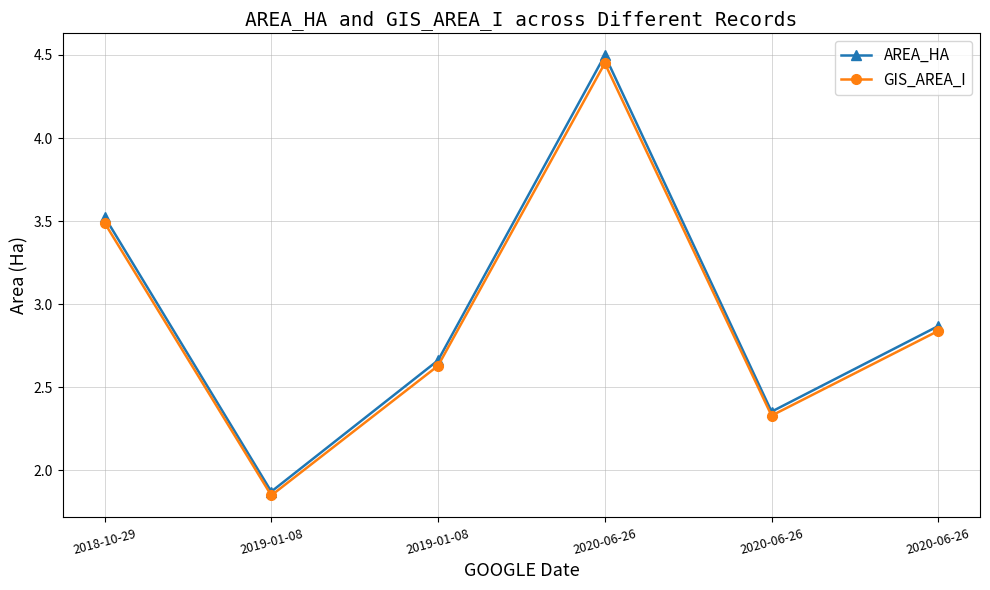

Which category has the lowest value in the AREA_HA series?

2019-01-08